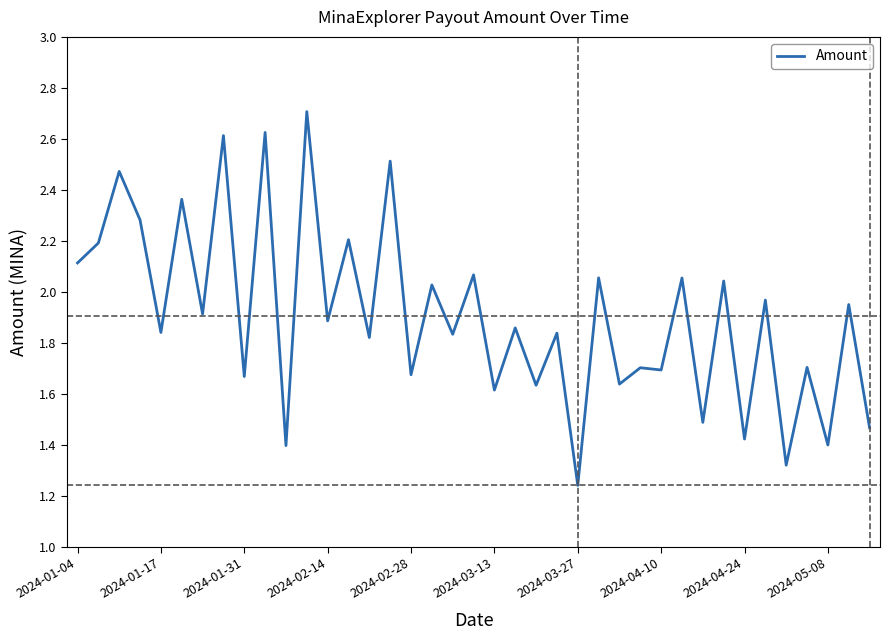

What is the maximum value shown in the chart?

2.7